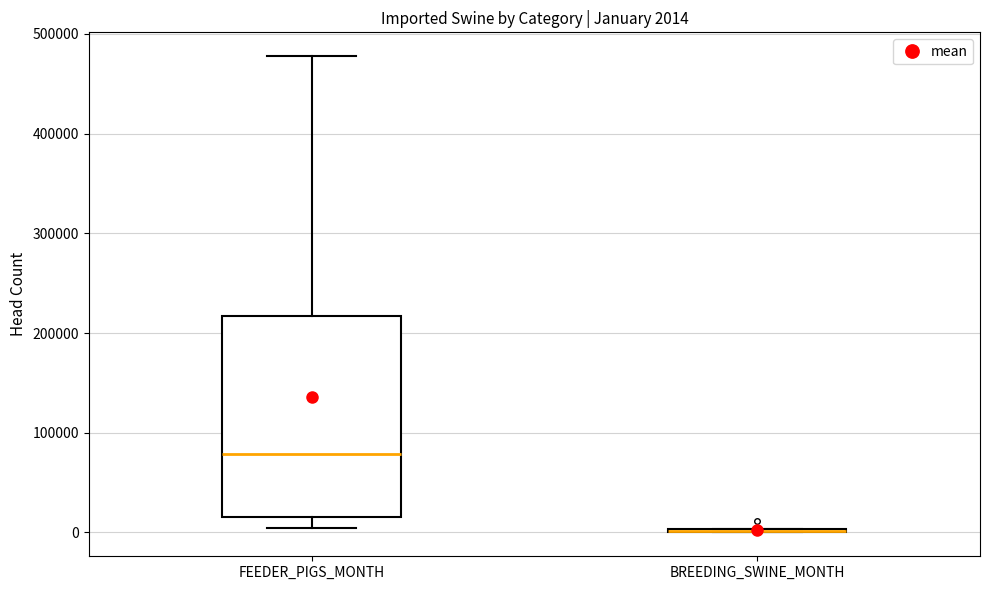

Comparing the boxes themselves (not the whiskers), which one is the tallest?

FEEDER_PIGS_MONTH